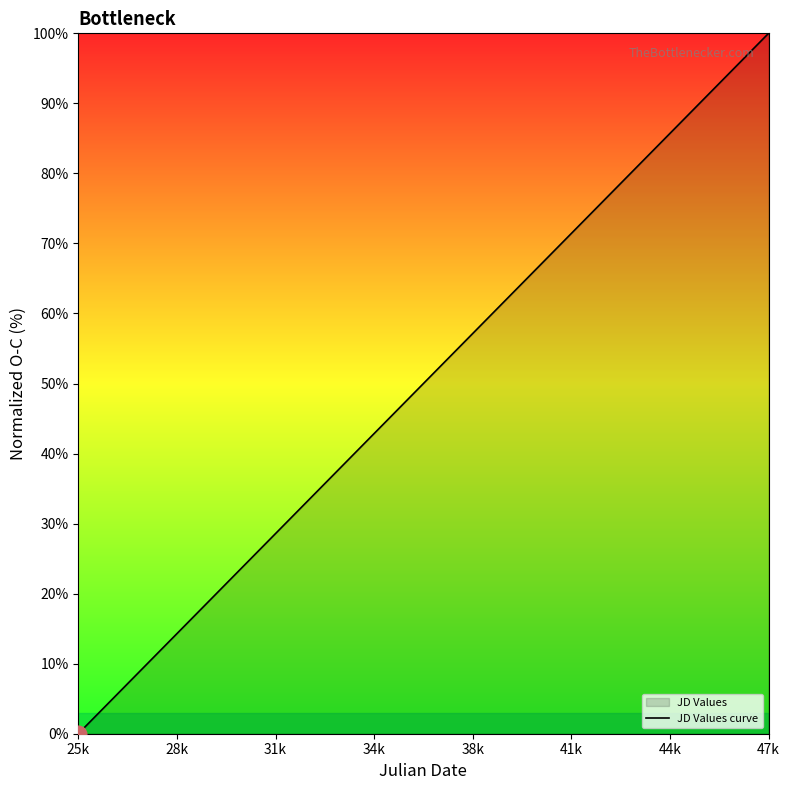

What is the value of the 22nd point from the left?

98.3